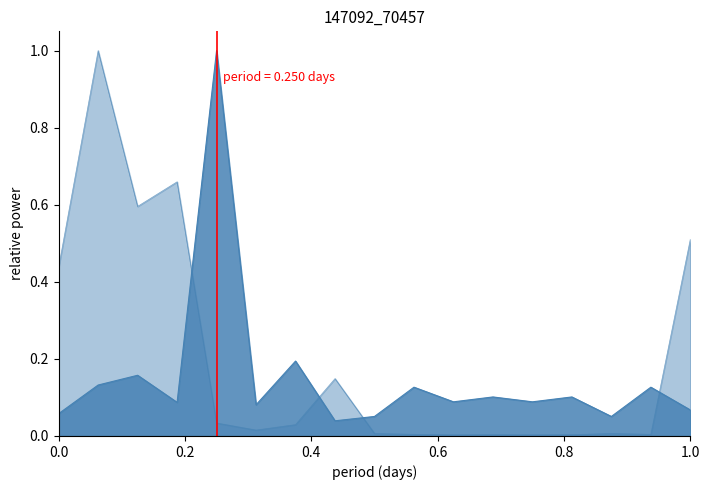

At how many categories does at least one series exceed 0?

17